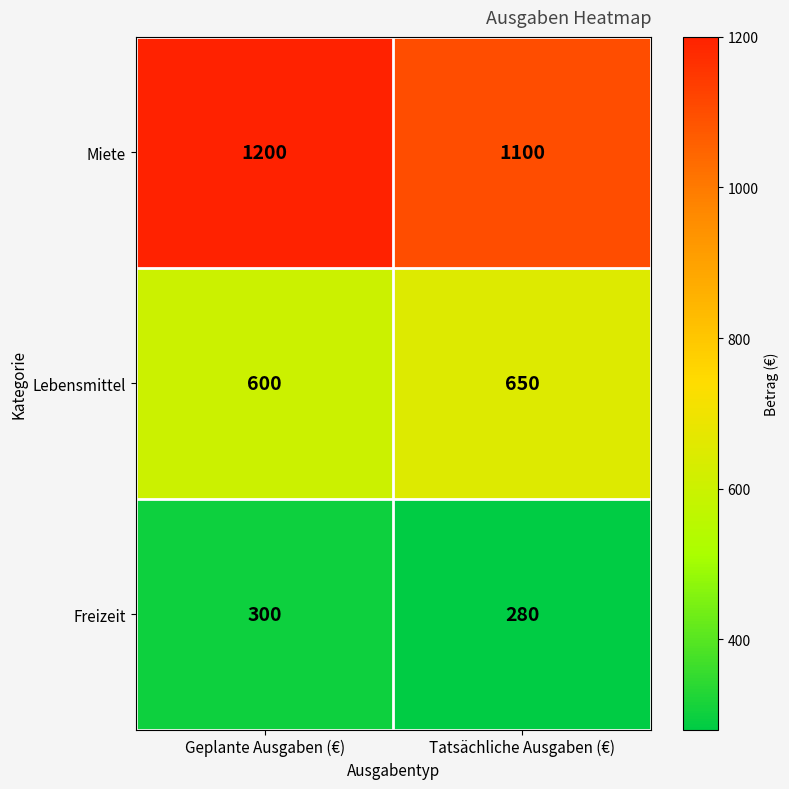

Rank the series by their average value, from lowest to highest.

Freizeit, Lebensmittel, Miete